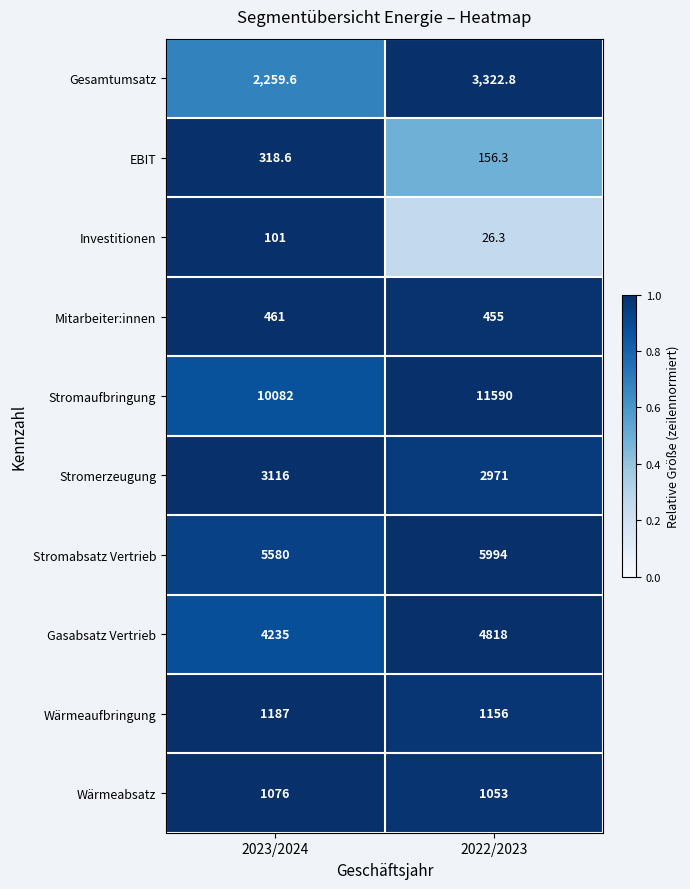

Reading left to right, transcribe all the data shown in this chart.

Gesamtumsatz: 2023/2024=2259.6	2022/2023=3322.8
EBIT: 2023/2024=318.6	2022/2023=156.3
Investitionen: 2023/2024=101.0	2022/2023=26.3
Mitarbeiter:innen: 2023/2024=461.0	2022/2023=455.0
Stromaufbringung: 2023/2024=10082.0	2022/2023=11590.0
Stromerzeugung: 2023/2024=3116.0	2022/2023=2971.0
Stromabsatz Vertrieb: 2023/2024=5580.0	2022/2023=5994.0
Gasabsatz Vertrieb: 2023/2024=4235.0	2022/2023=4818.0
Wärmeaufbringung: 2023/2024=1187.0	2022/2023=1156.0
Wärmeabsatz: 2023/2024=1076.0	2022/2023=1053.0